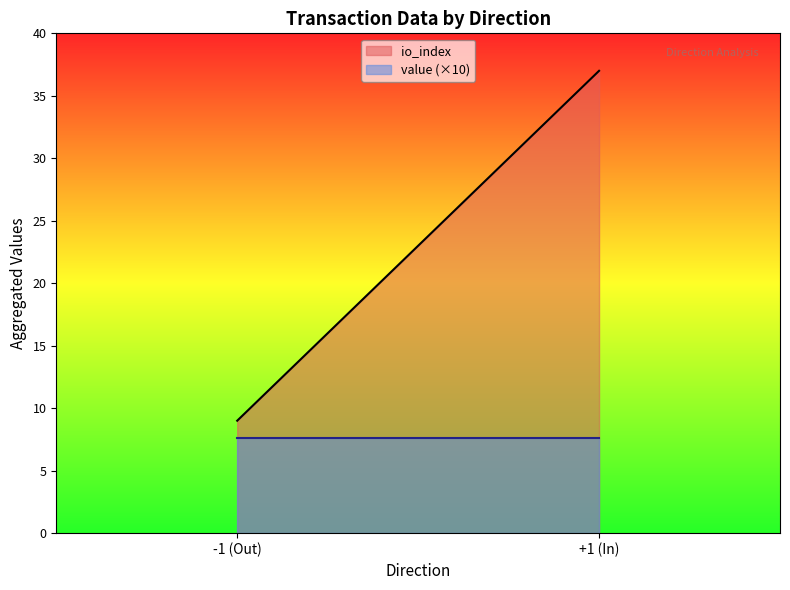

Is it true that value (×10) equals 7.6 at -1 (Out)?

True